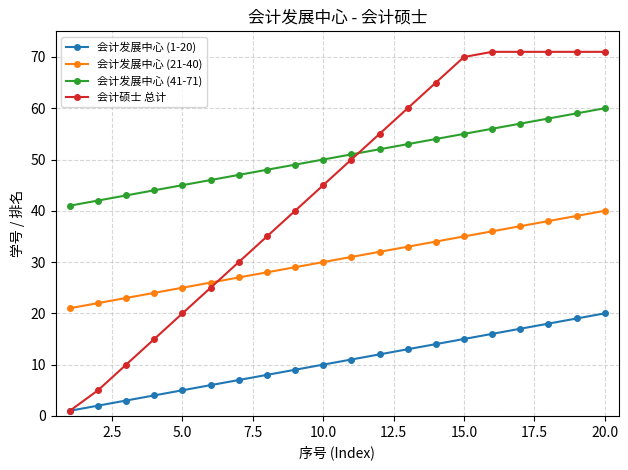

True or false: 会计发展中心 (41-71) and 会计硕士 总计 intersect in this chart.

True